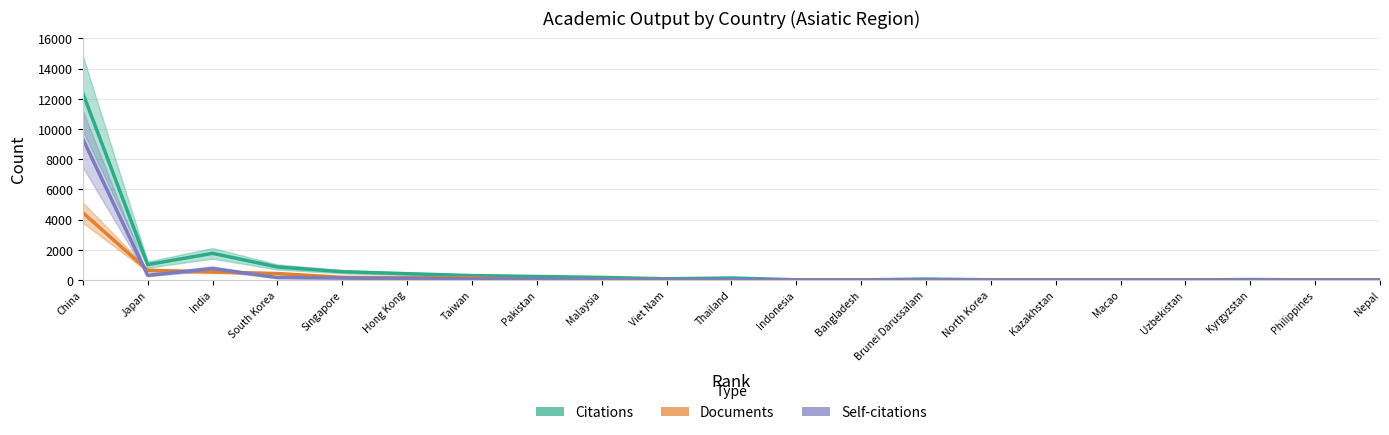

What are all the series names shown in the legend?

Citations, Documents, Self-citations